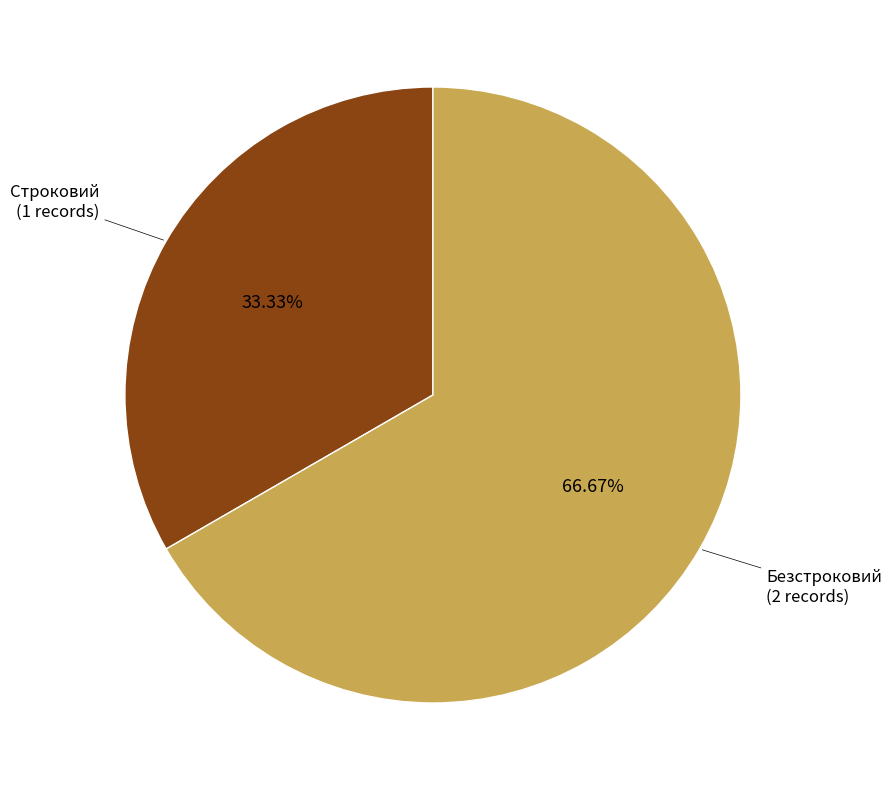

Is there a majority slice in this chart?

Yes